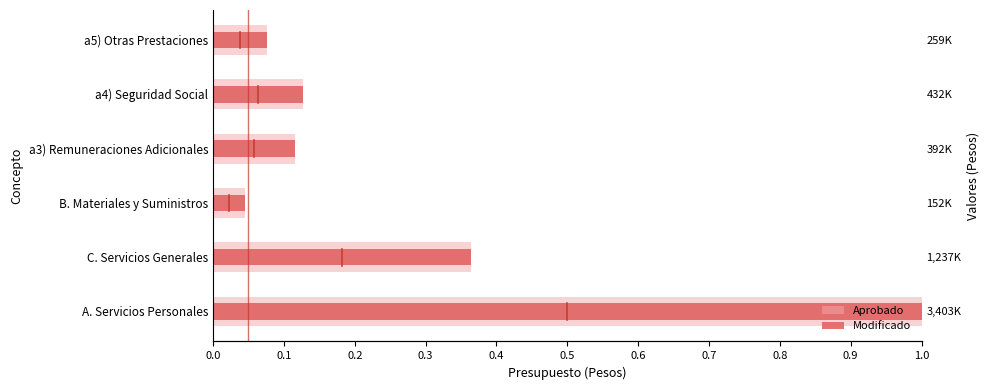

What is the average value of the Modificado series?

0.3